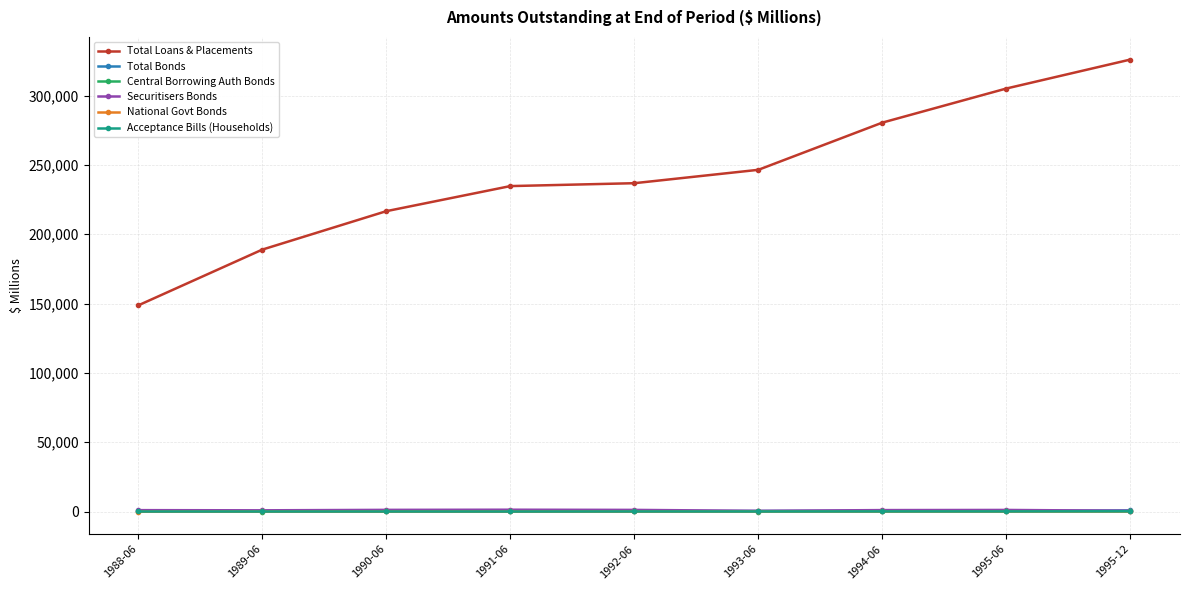

What are all the series names shown in the legend?

Total Loans & Placements, Total Bonds, Central Borrowing Auth Bonds, Securitisers Bonds, National Govt Bonds, Acceptance Bills (Households)